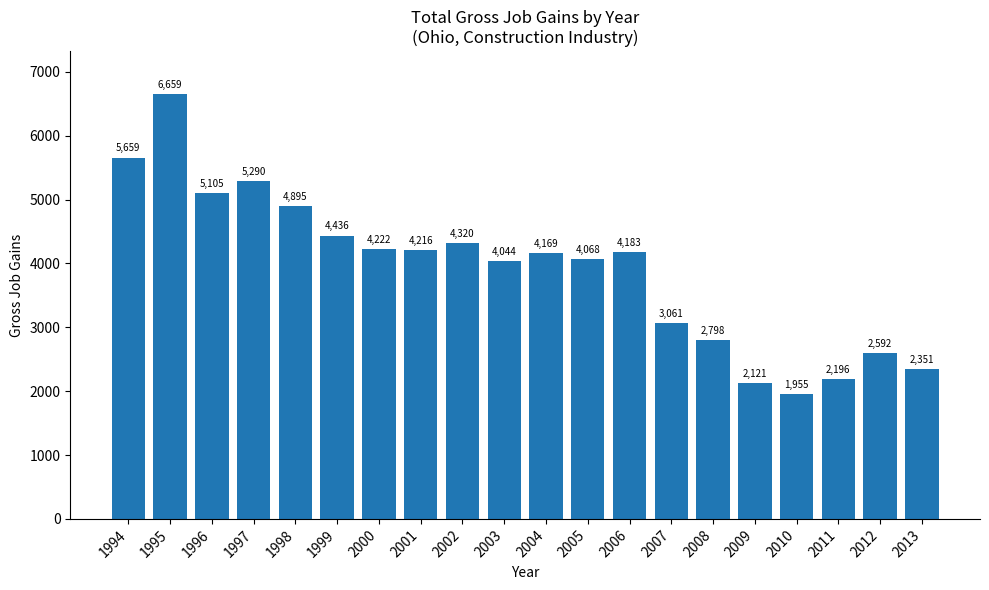

What is the value of the 16th bar from the left?

2121